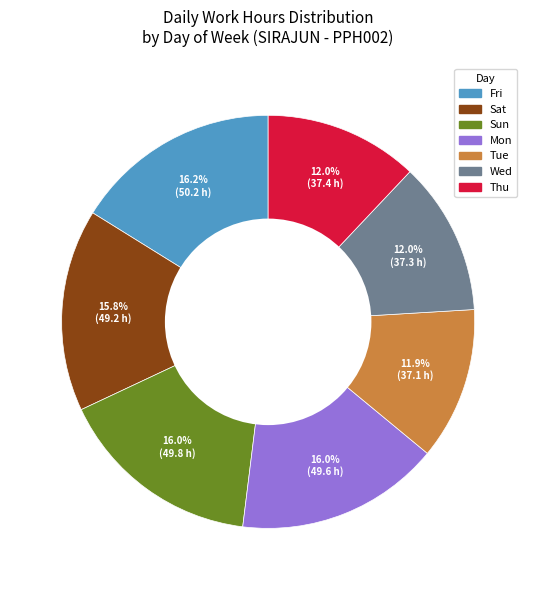

To the nearest percent, what percentage of the pie is Sat?

16%